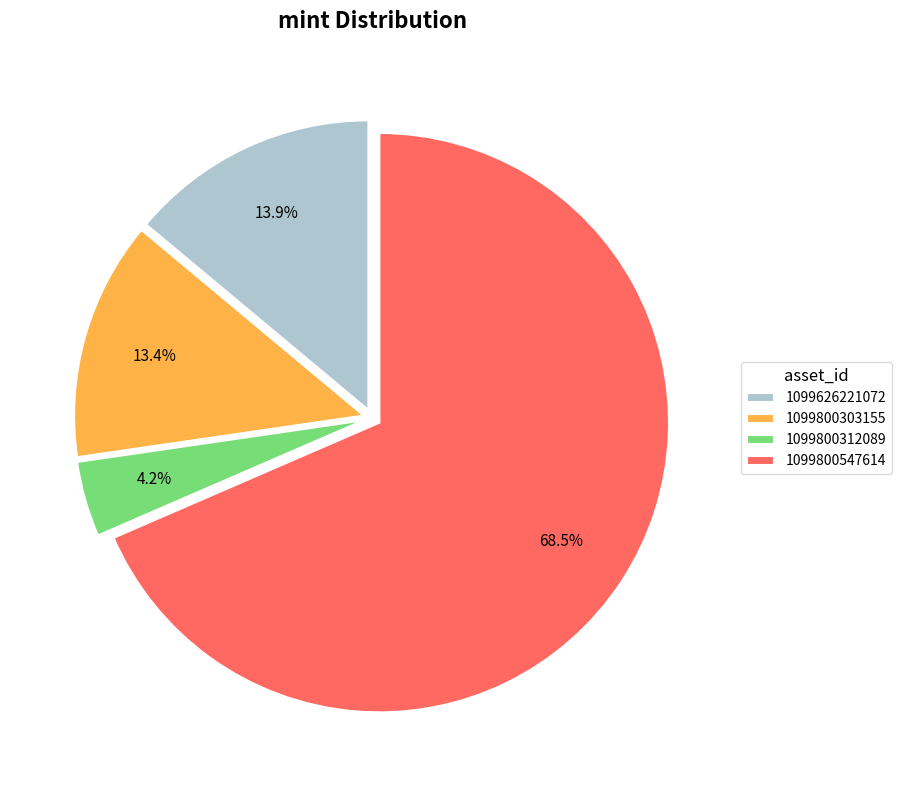

The 1099800547614 slice represents 57% of the pie. True or false?

False